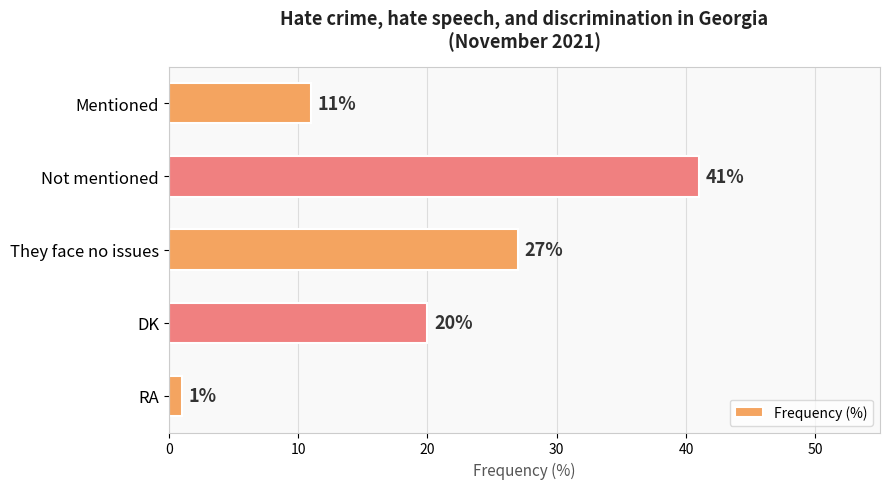

How many categories are shown in the chart?

5